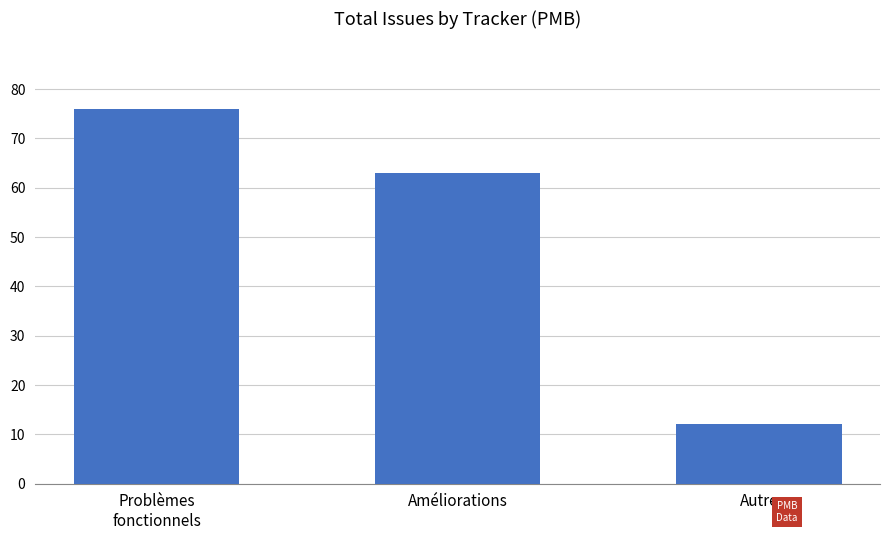

Reading right to left, what are all the values shown in this chart?

12	63	76